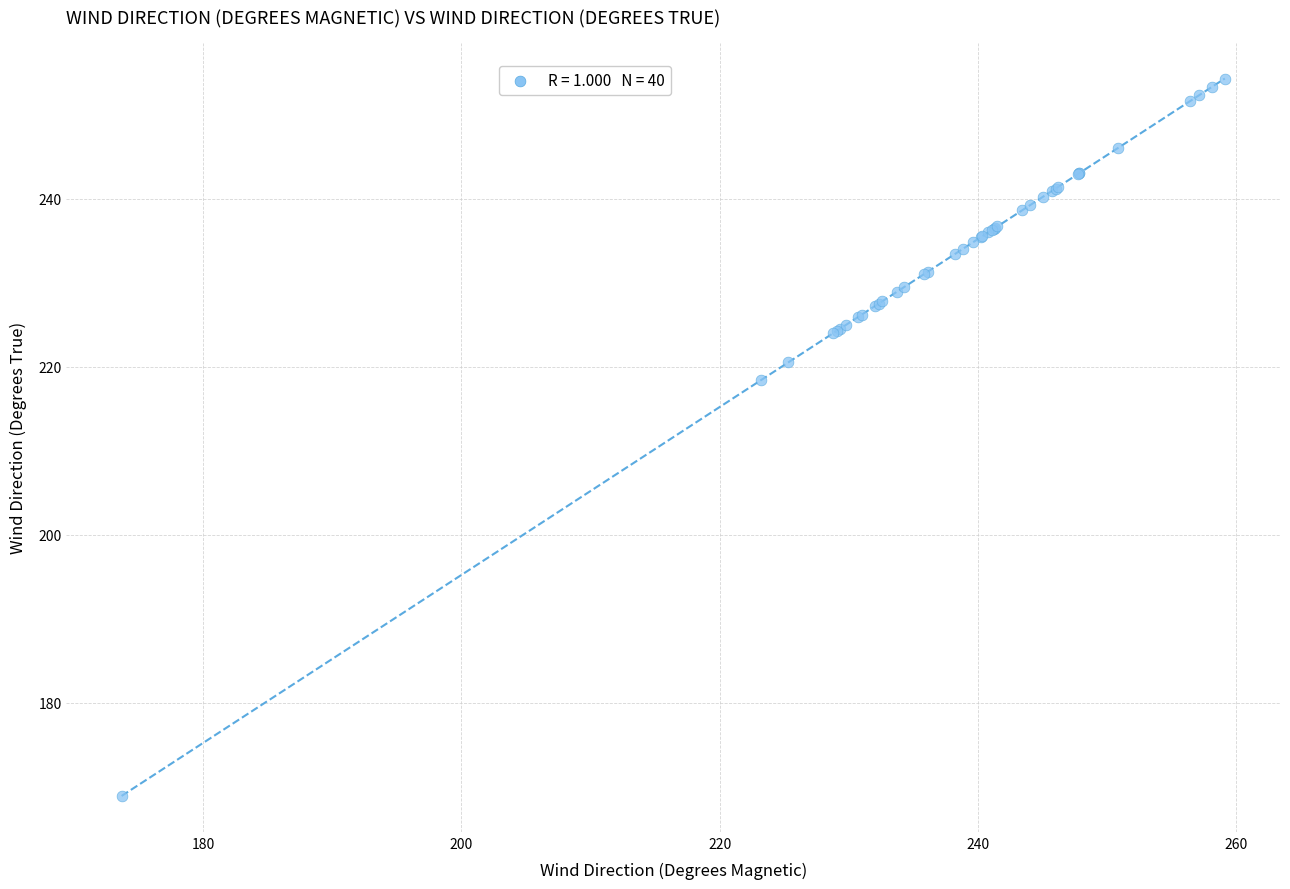

What Y value in the scatter plot is closest to 211?

218.4